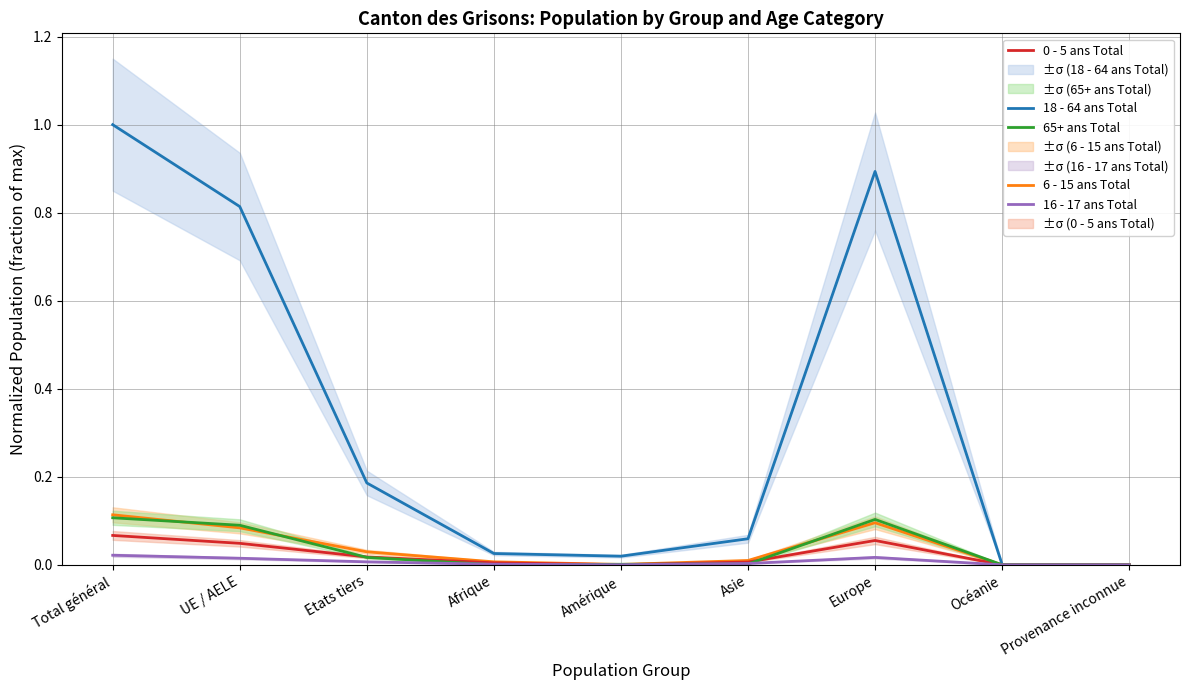

Does the chart have visible grid lines?

Yes